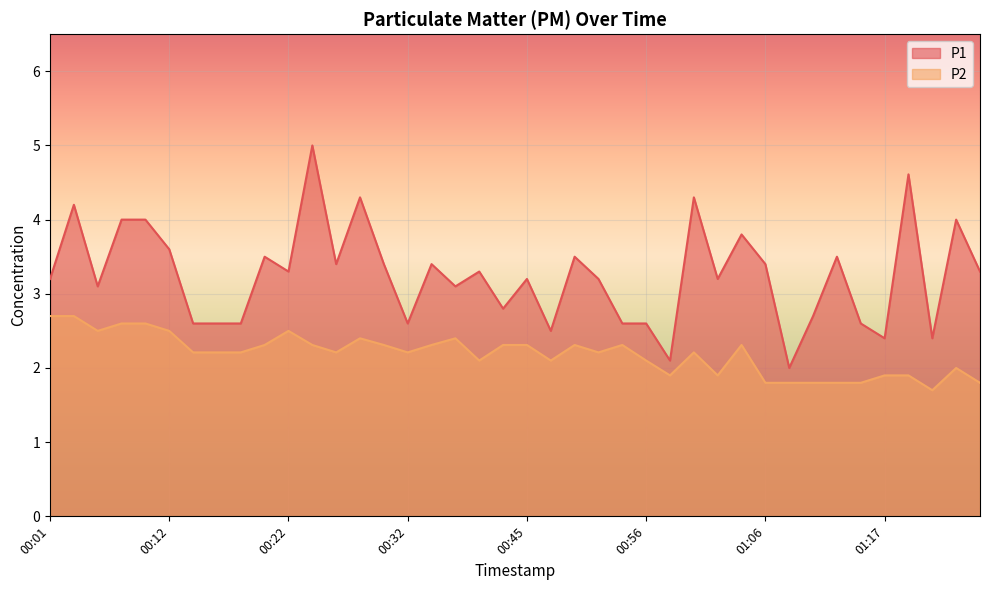

Is the value of P1 at 00:42 greater than the value of P2 at 00:14?

Yes